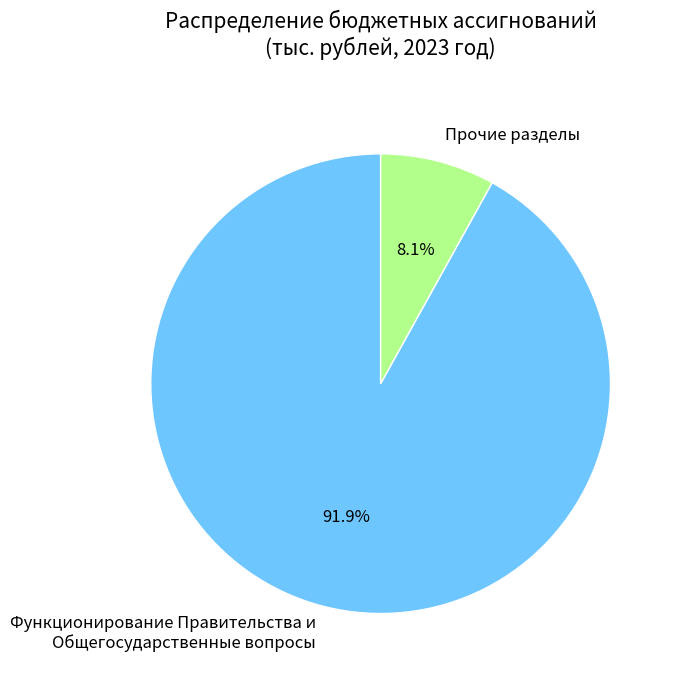

What is the total percentage of Прочие разделы and Функционирование Правительства и Общегосударственные вопросы?

100.0%